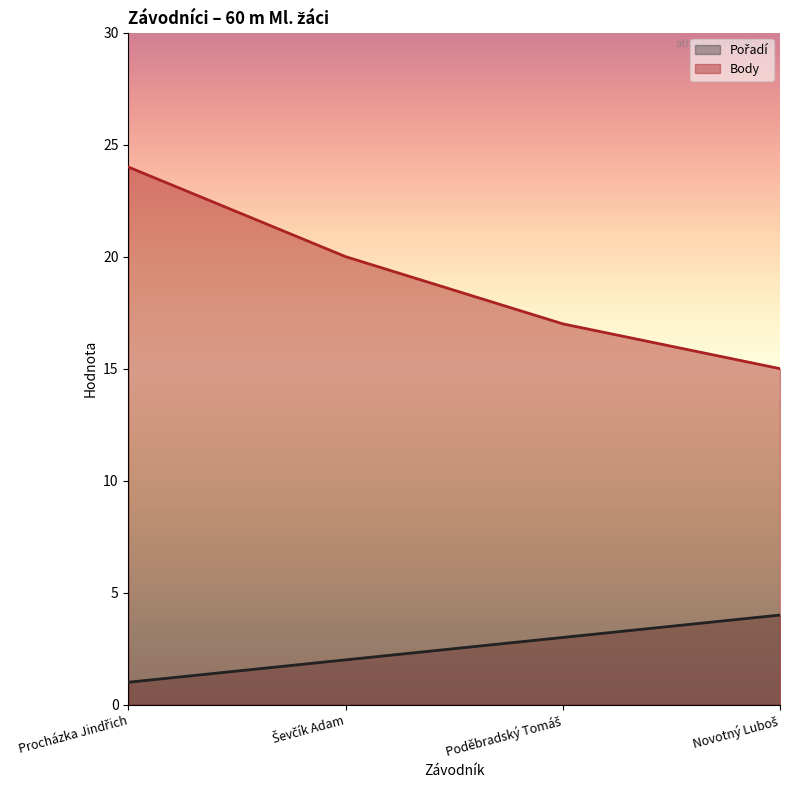

At which category is the sum across all series the highest?

Procházka Jindřich